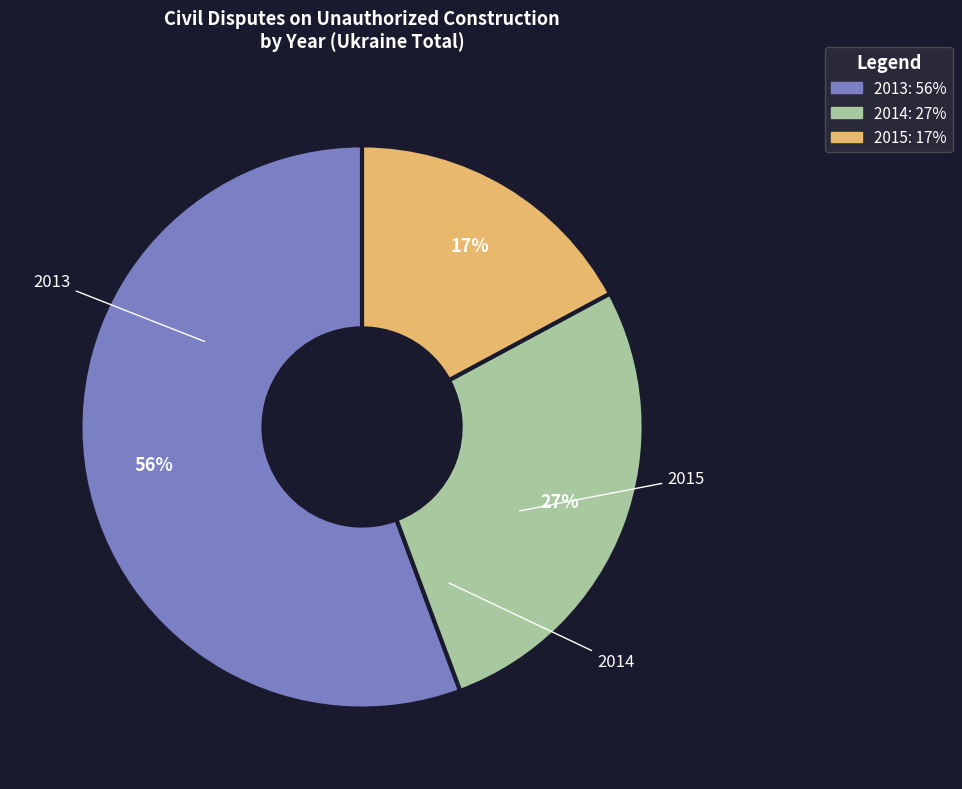

Rank the categories by value from lowest to highest.

2015, 2014, 2013